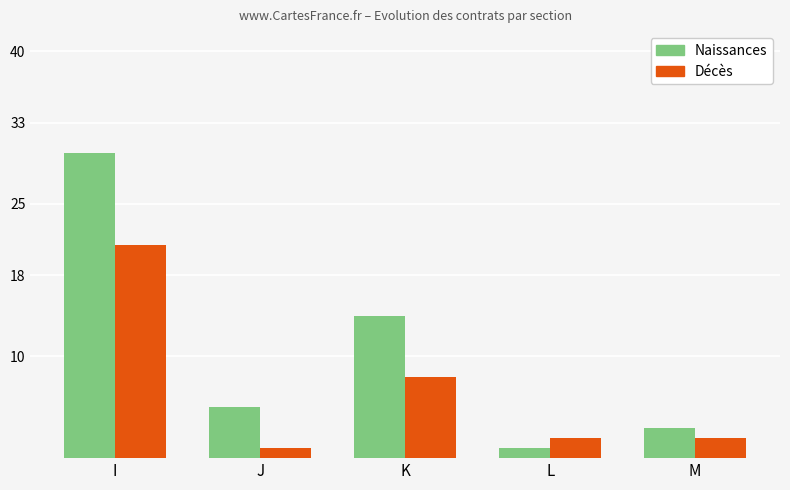

List the series in order of their peak value, lowest first.

Décès, Naissances